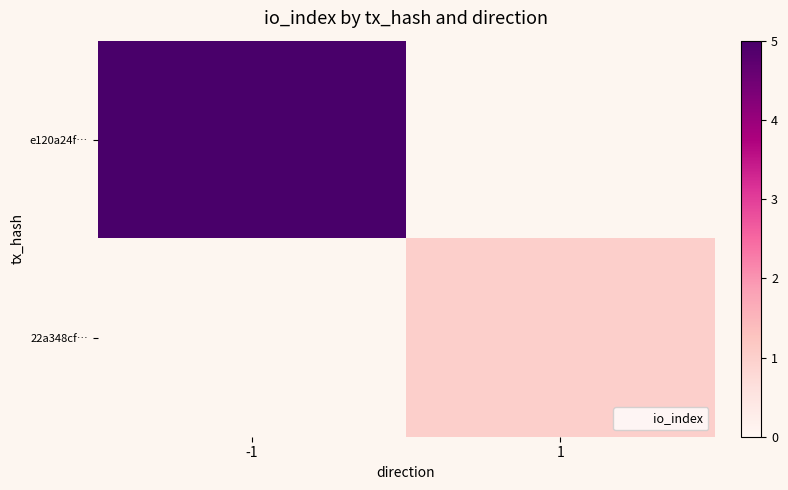

How many positive values does the 22a348cf… series have?

1